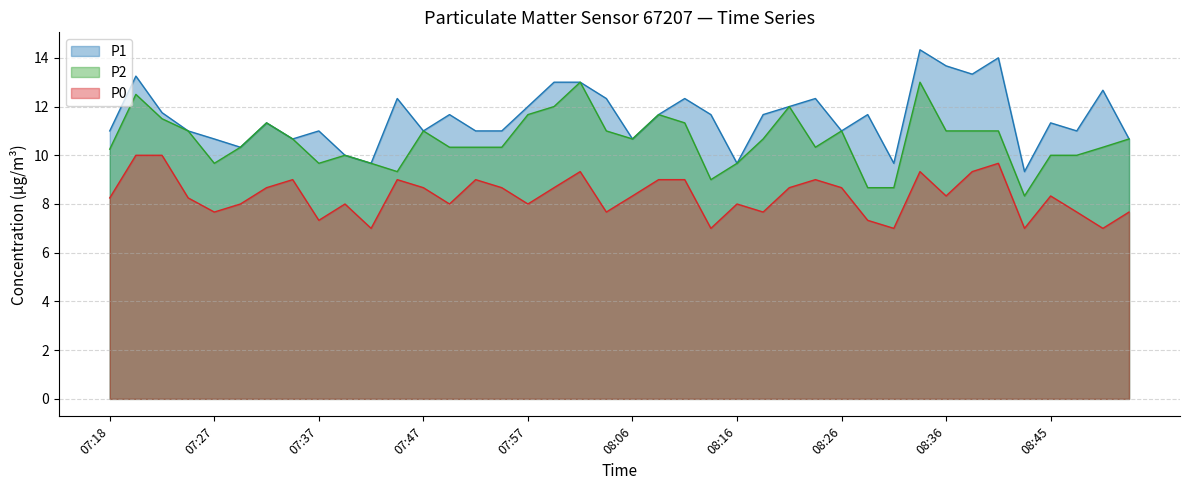

True or false: P0 and P1 intersect in this chart.

False